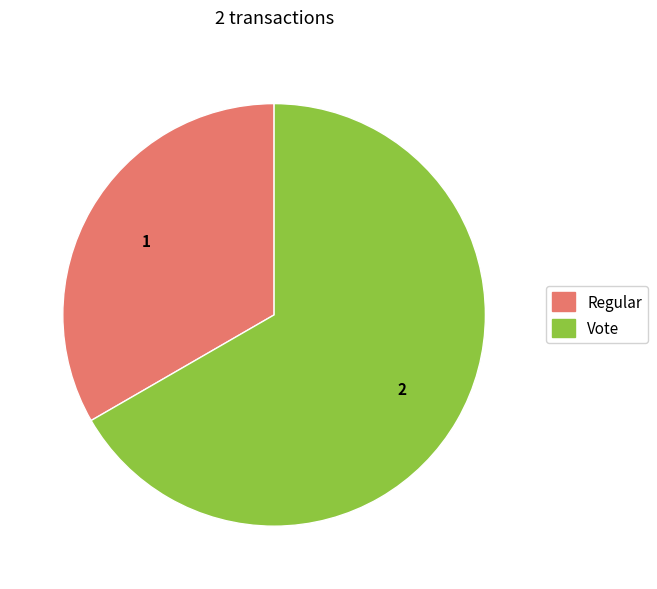

Between Vote and Regular, which is larger?

Vote